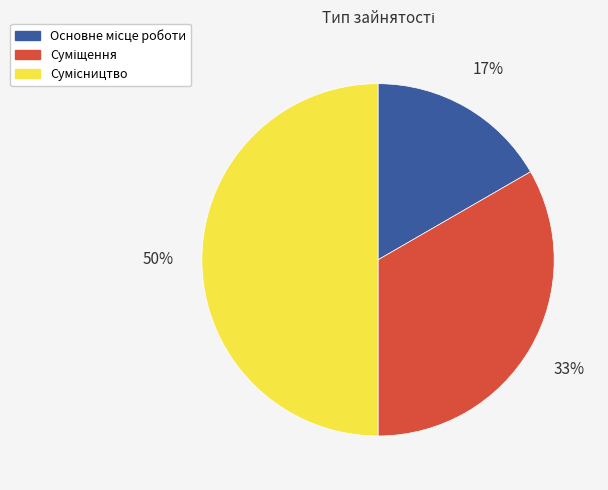

To the nearest percent, what is the average slice percentage?

33%